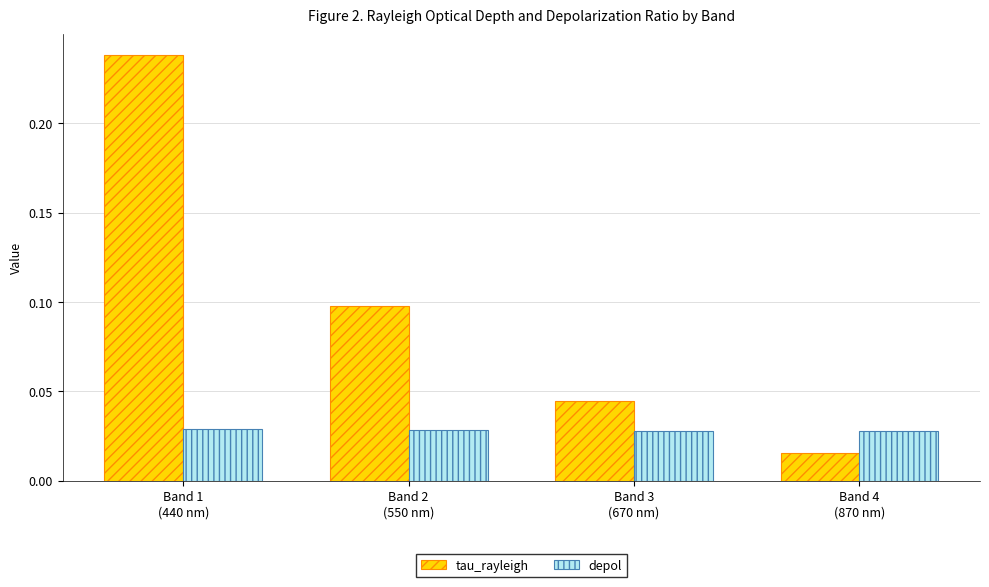

Which series has the widest spread of values?

tau_rayleigh